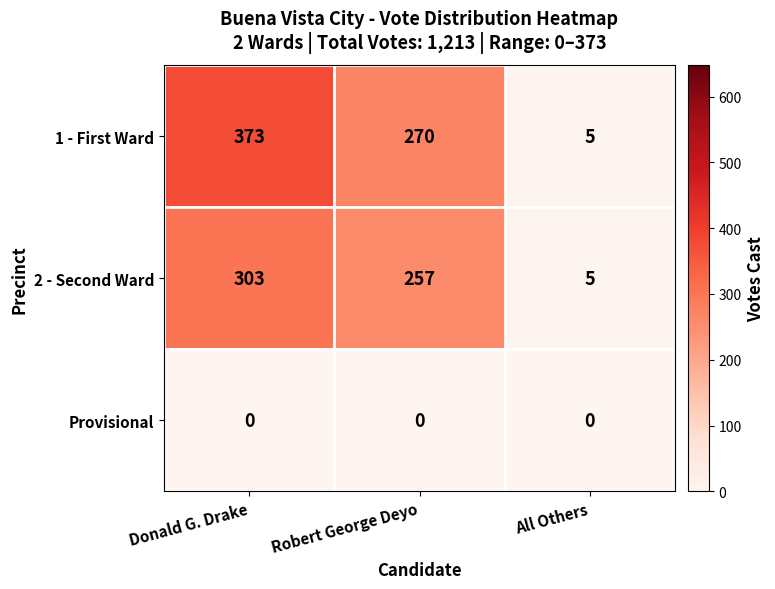

True or false: 1 - First Ward has a value of 5 at All Others.

True